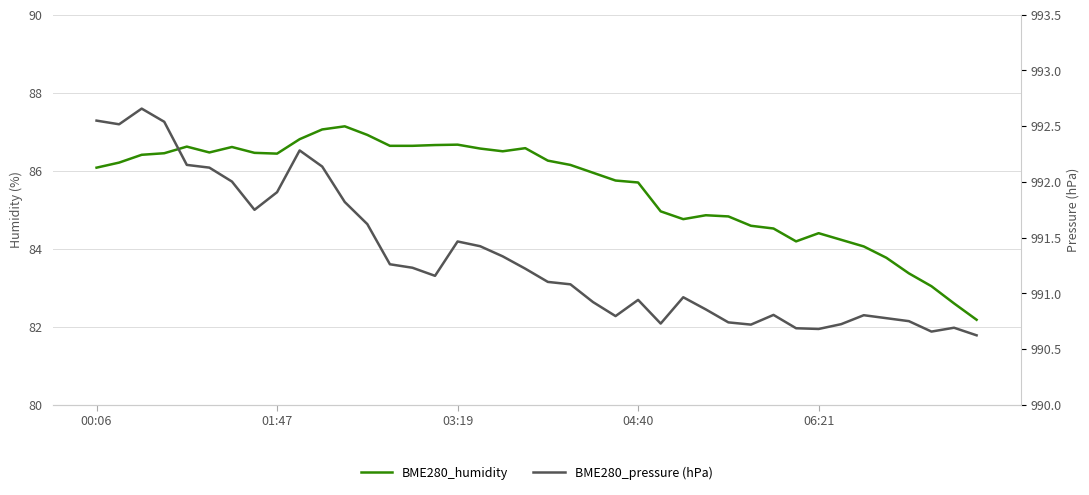

Reading left to right, list all the values displayed in this chart.

BME280_humidity: 86.1	86.2	86.4	86.5	86.6	86.5	86.6	86.5	86.4	86.8	87.1	87.1	86.9	86.6	86.6	86.7	86.7	86.6	86.5	86.6	86.3	86.2	86.0	85.8	85.7	85.0	84.8	84.9	84.8	84.6	84.5	84.2	84.4	84.2	84.1	83.8	83.4	83.0	82.6	82.2
BME280_pressure (hPa): 992.6	992.5	992.7	992.5	992.2	992.1	992.0	991.7	991.9	992.3	992.1	991.8	991.6	991.3	991.2	991.2	991.5	991.4	991.3	991.2	991.1	991.1	990.9	990.8	990.9	990.7	991.0	990.9	990.7	990.7	990.8	990.7	990.7	990.7	990.8	990.8	990.8	990.7	990.7	990.6